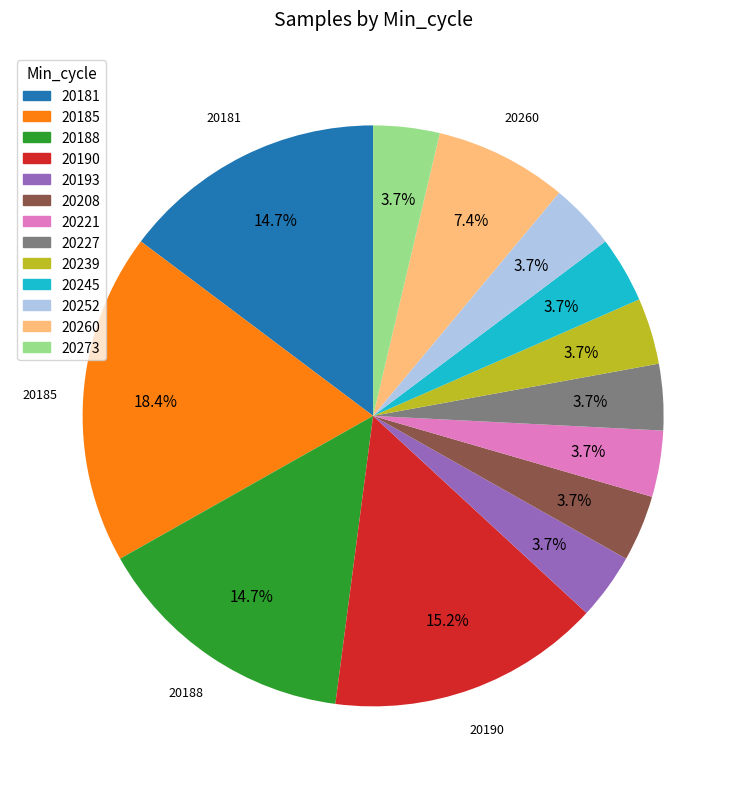

What is the largest slice in the pie chart?

20185